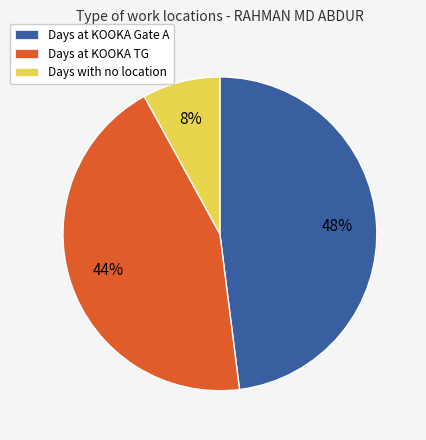

To the nearest percent, what is the difference between the largest and smallest slice percentages?

40%